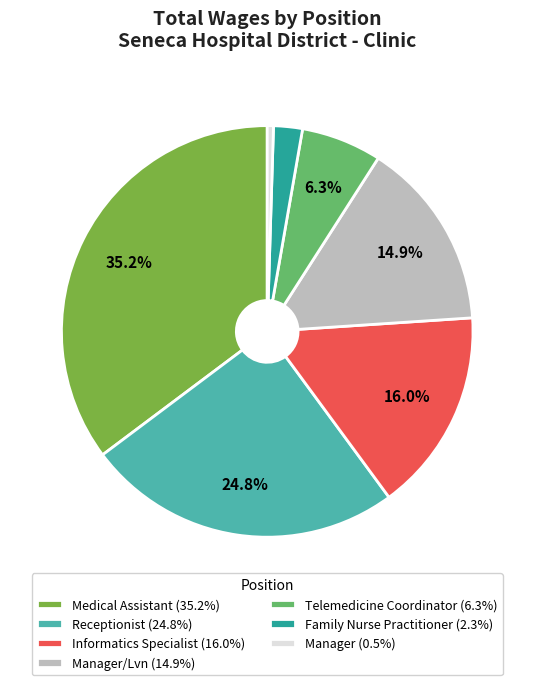

How much of the chart is everything except Telemedicine Coordinator (6.3%)?

93.7%